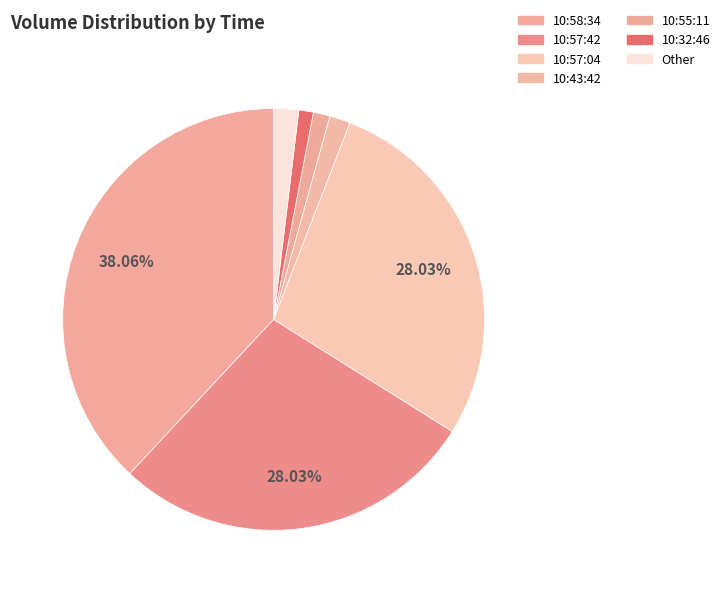

Is there a majority slice in this chart?

No